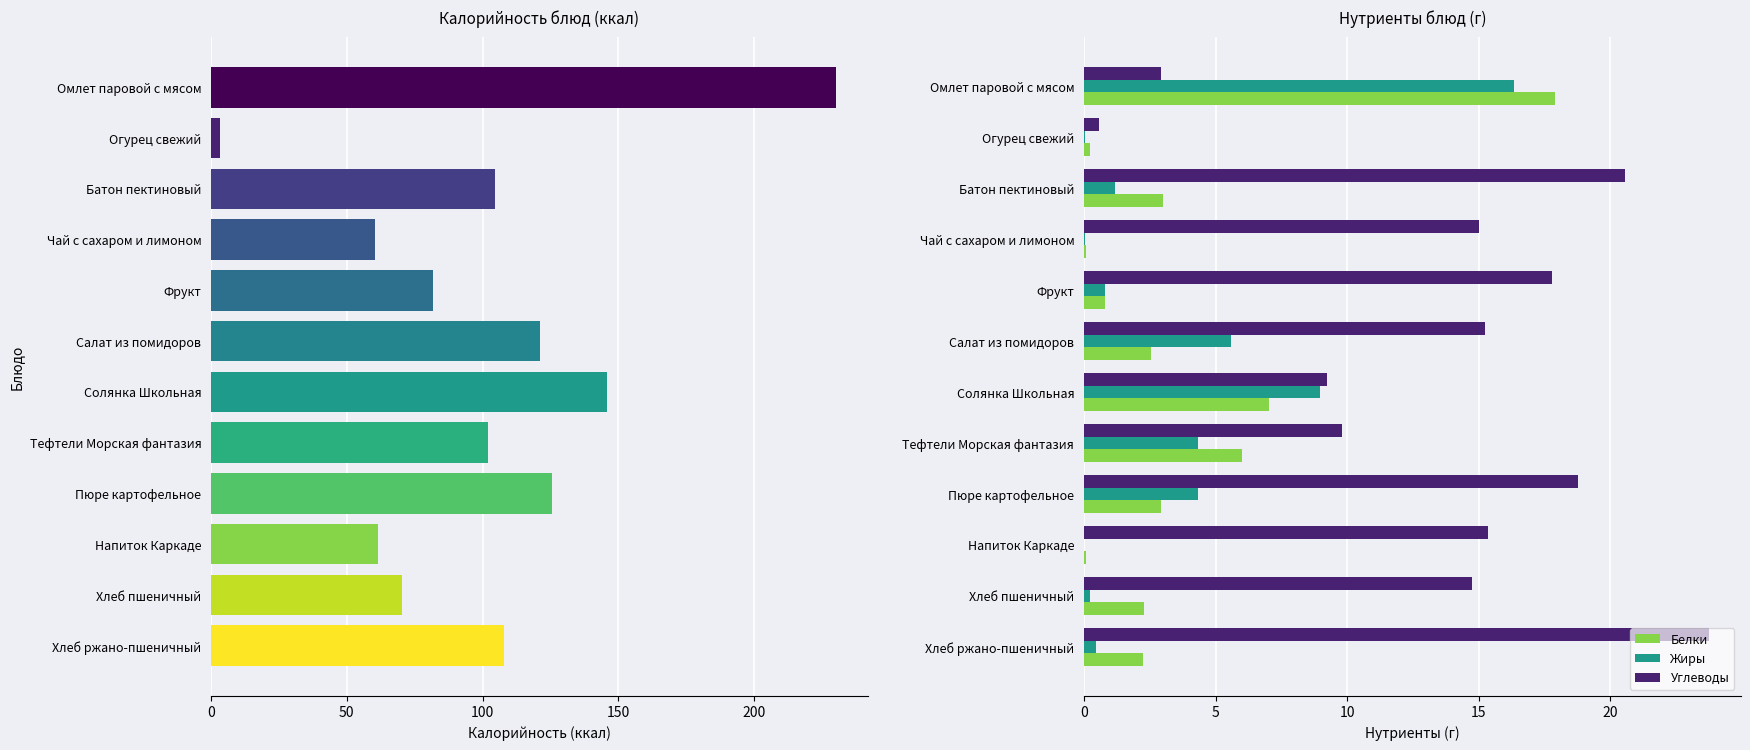

True or false: Жиры has a value of 10.0 at Салат из помидоров.

False